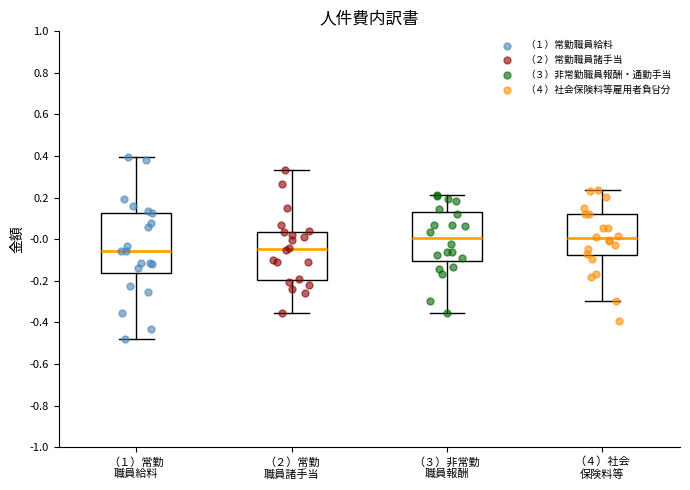

Which box is the tallest, from its lower edge to its upper edge?

（１）常勤 職員給料